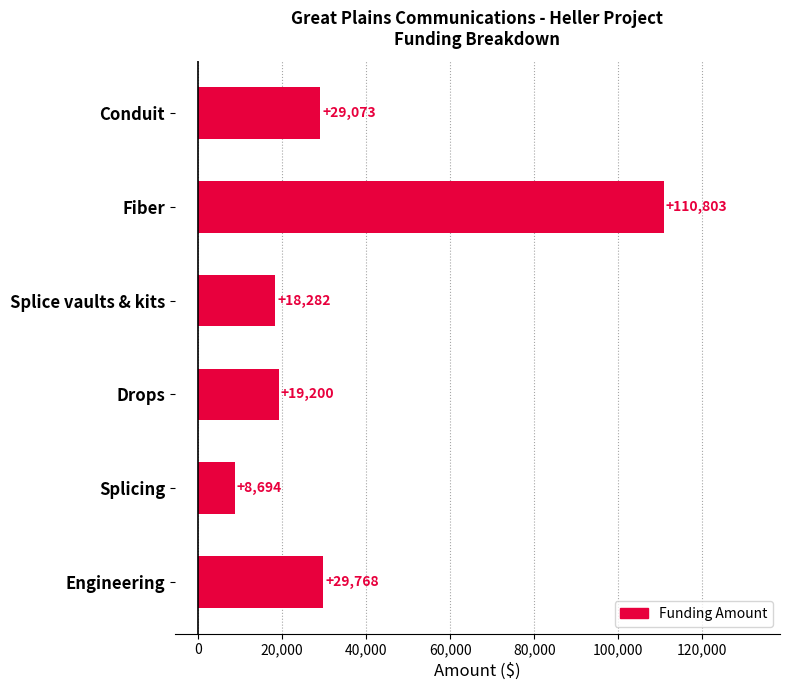

How many series are shown in this chart?

1